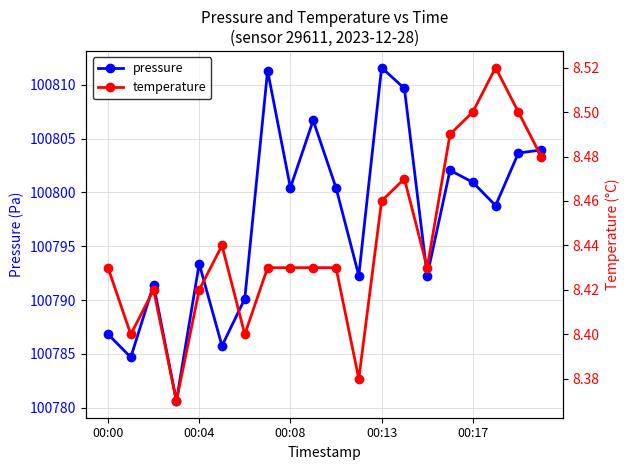

What is the highest value of the pressure series?

100811.6